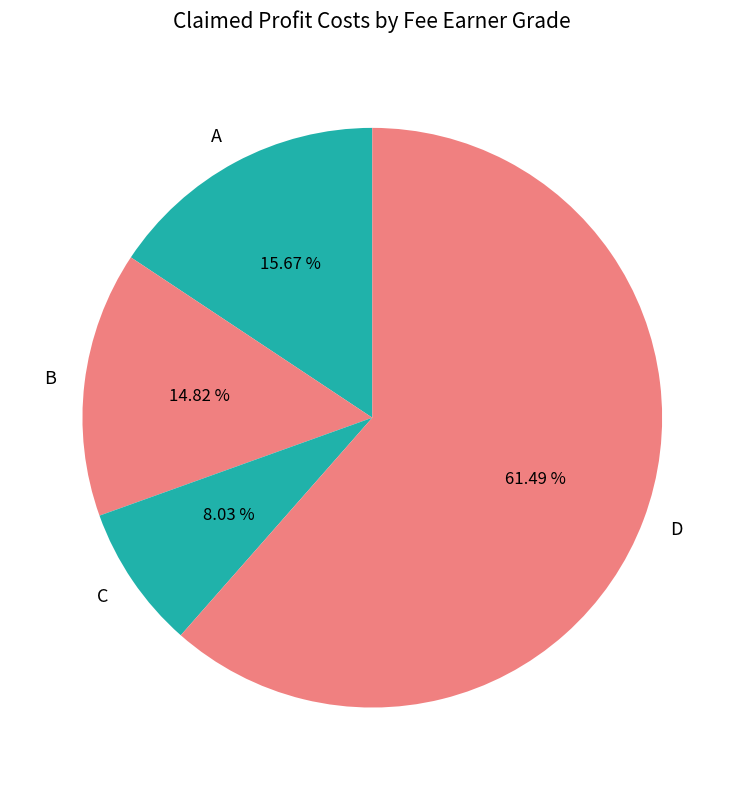

Does any single category account for the majority?

Yes